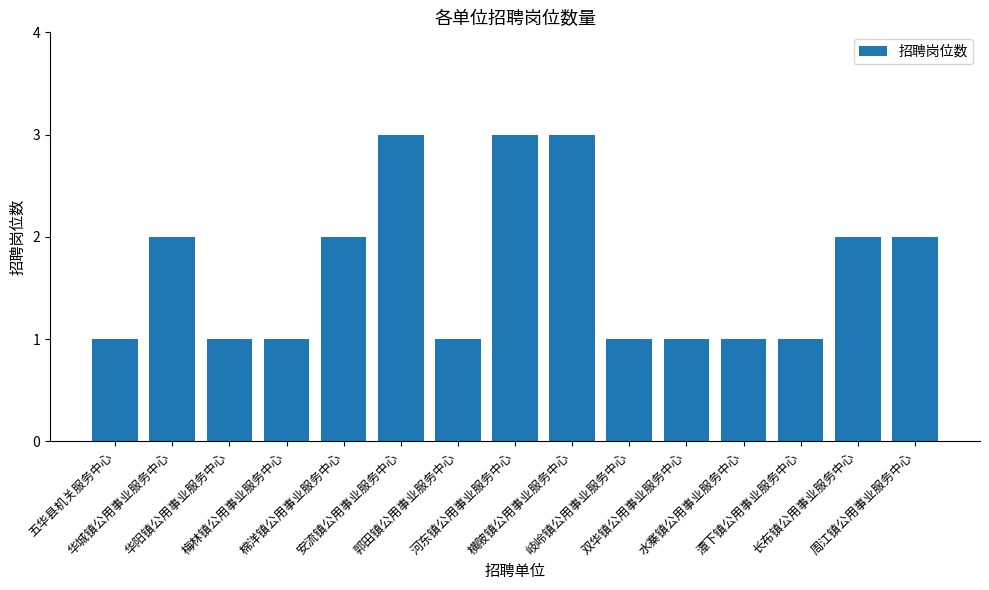

What is the sum of all values?

25